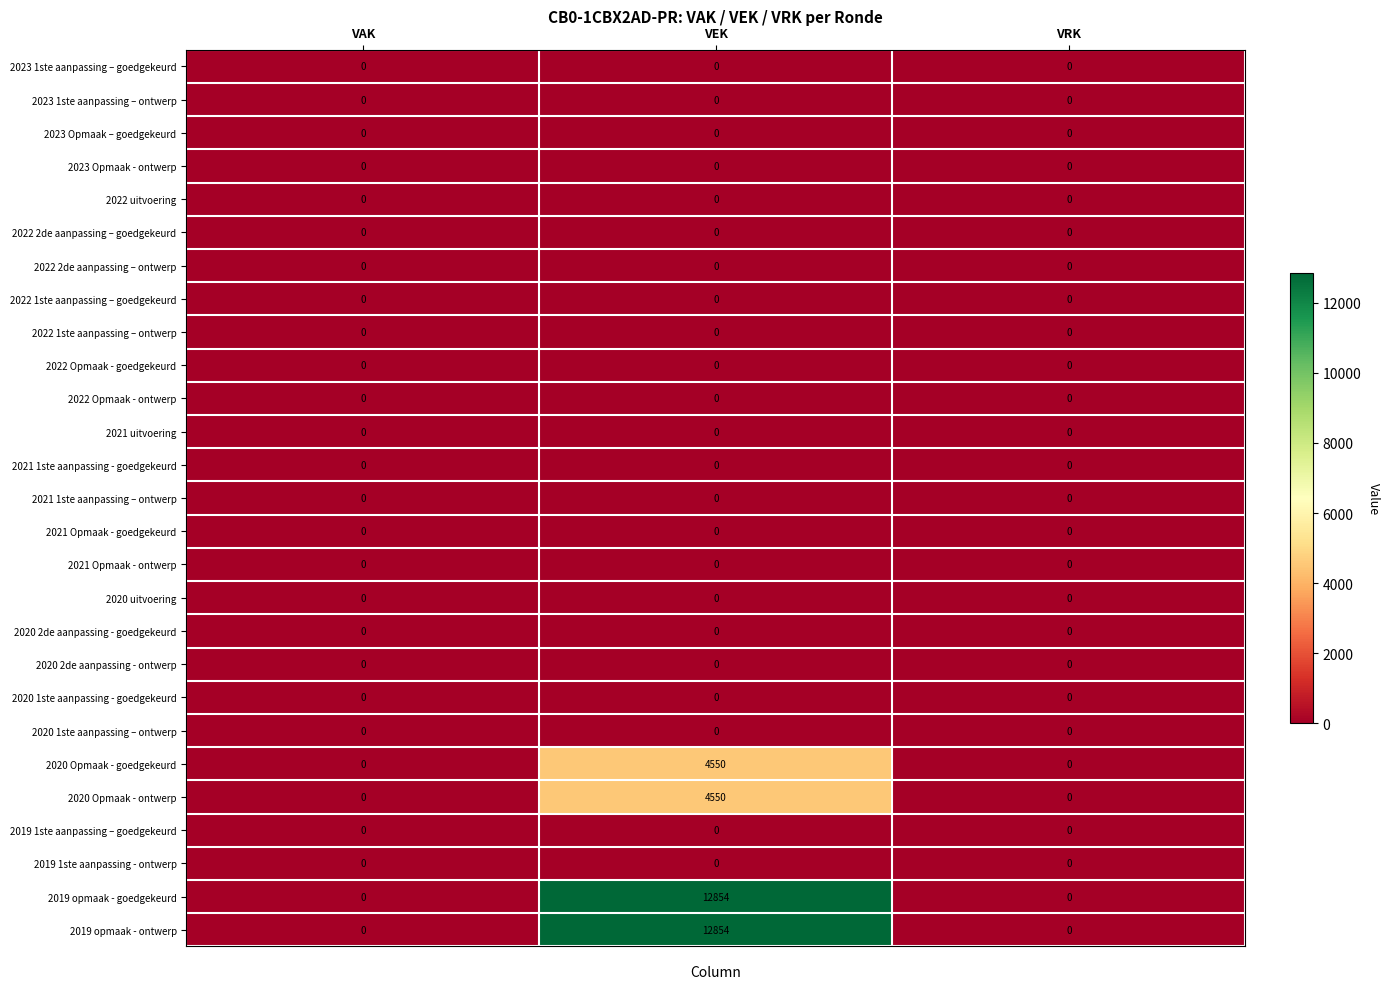

What is the spread (max minus min) of values at VEK?

12854